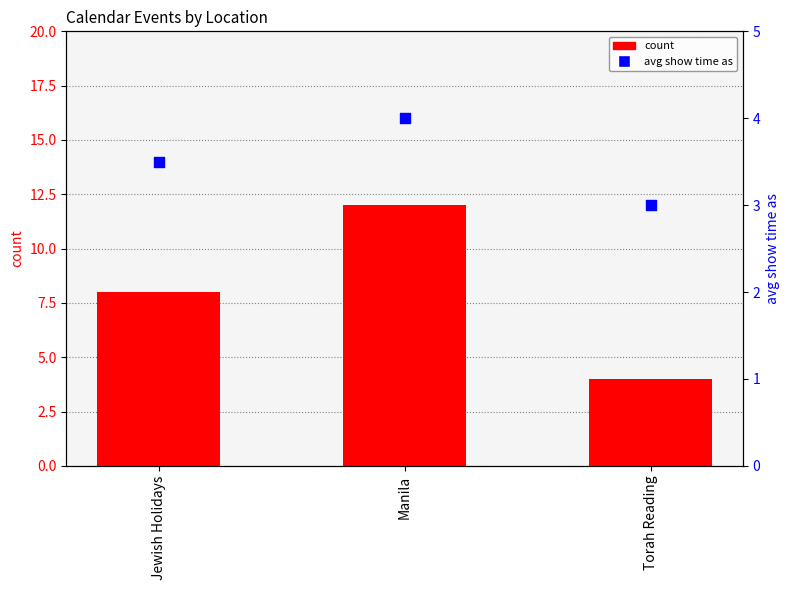

What is the total value across all series at Torah Reading?

7.0